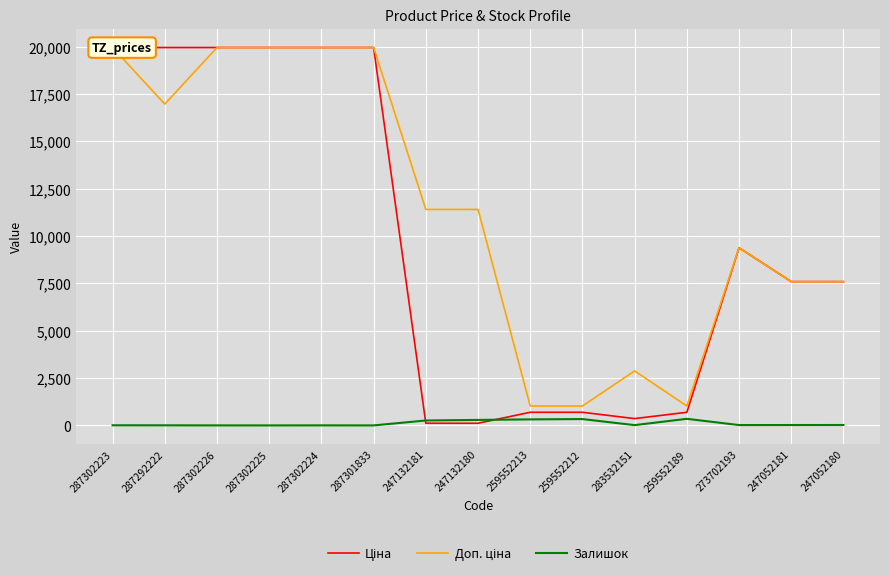

At which category does Ціна reach its first local valley?

283532151